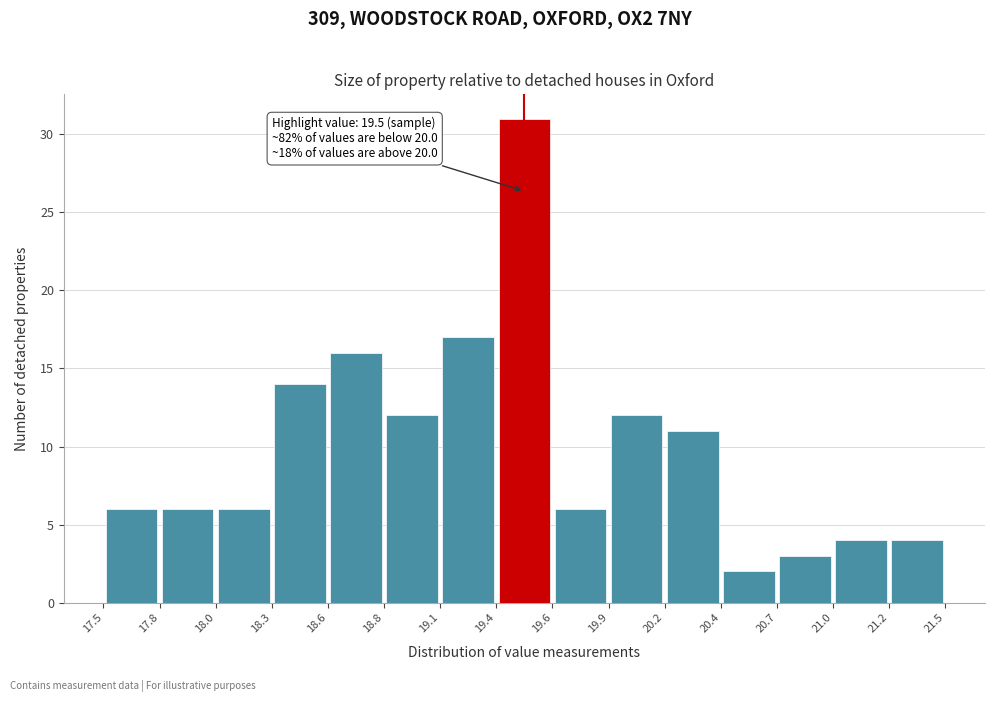

Over which range of the x-axis is the bar tallest?

19.4 to 19.6